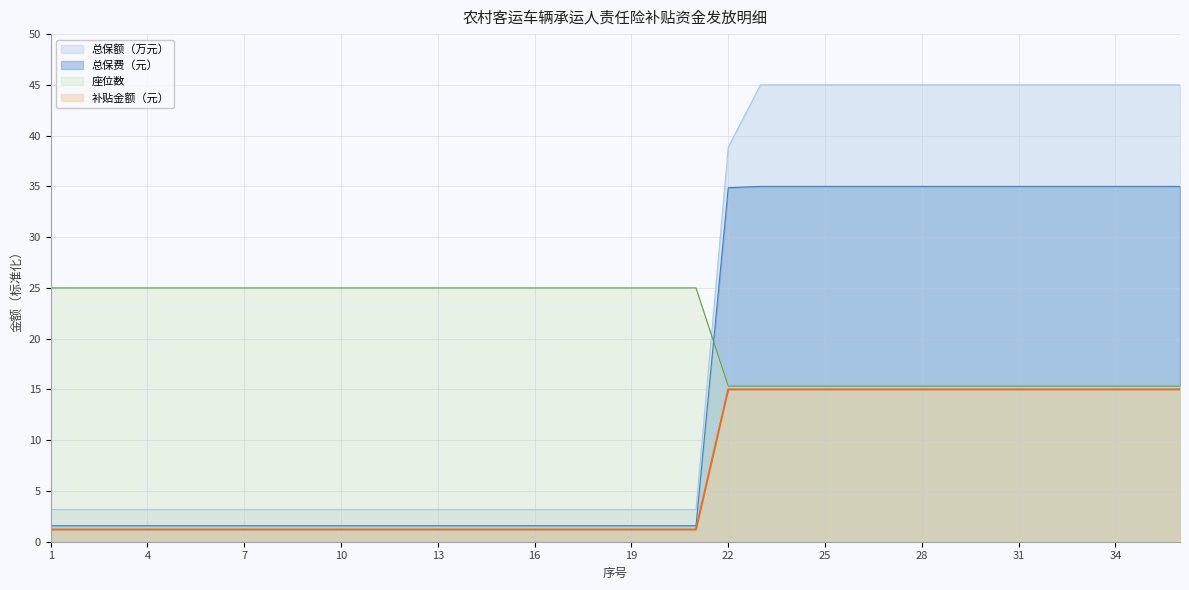

At how many categories does at least one series exceed 20?

36